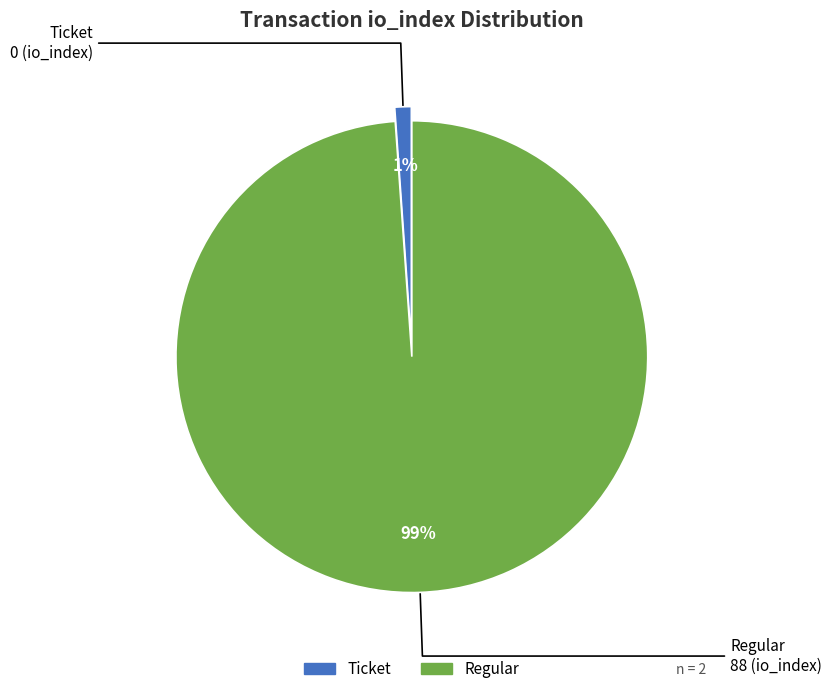

To the nearest percent, what is the average slice percentage?

50%